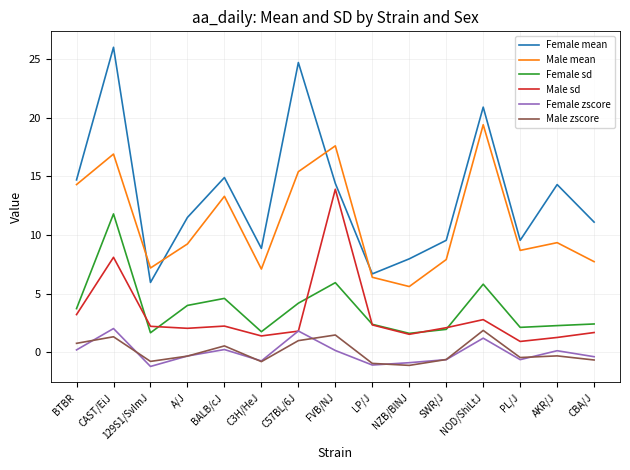

What is the sum of the Male mean values at AKR/J and C57BL/6J?

24.8